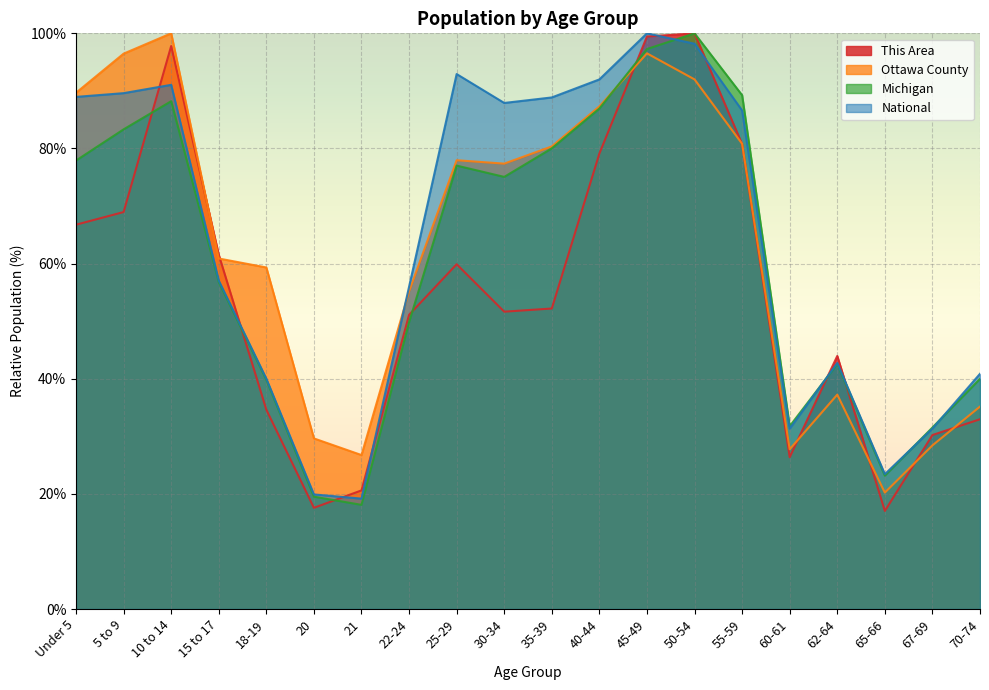

What is the minimum value shown in the chart?

17.0